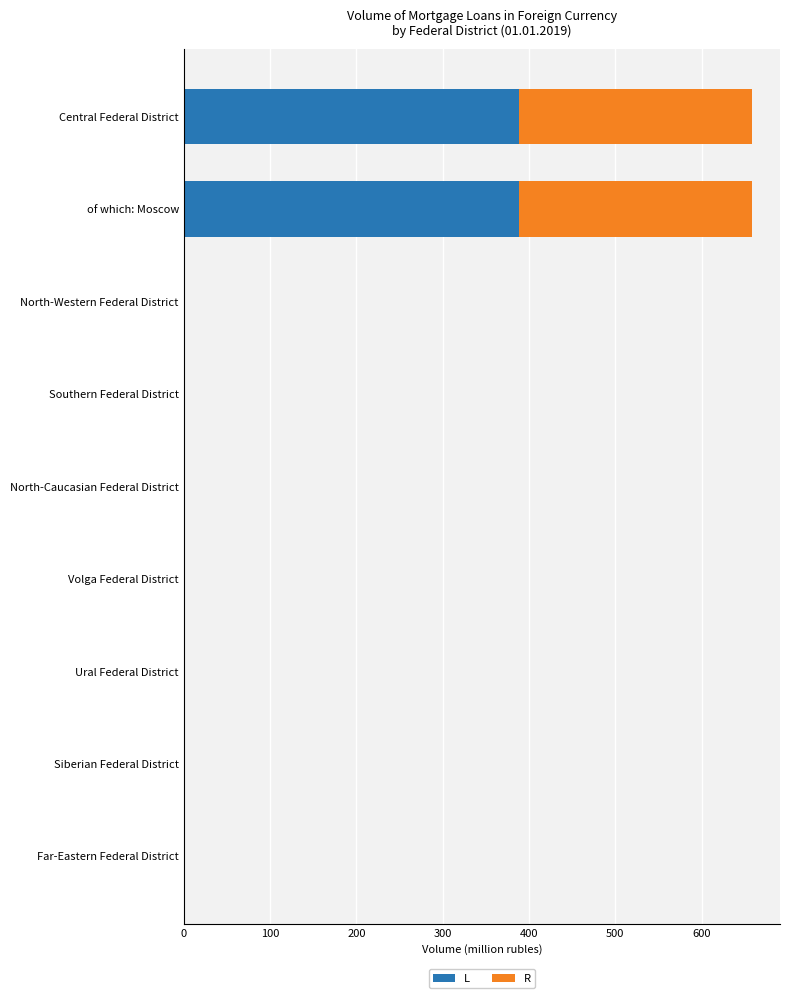

What is the maximum value for L?

388